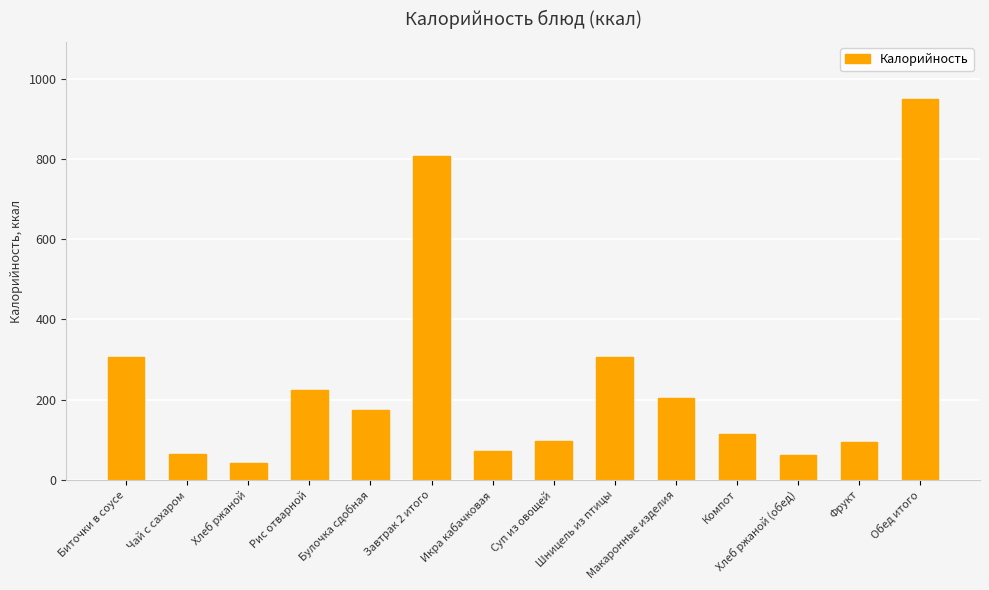

What is the change in value from Рис отварной to Суп из овощей?

-126.4